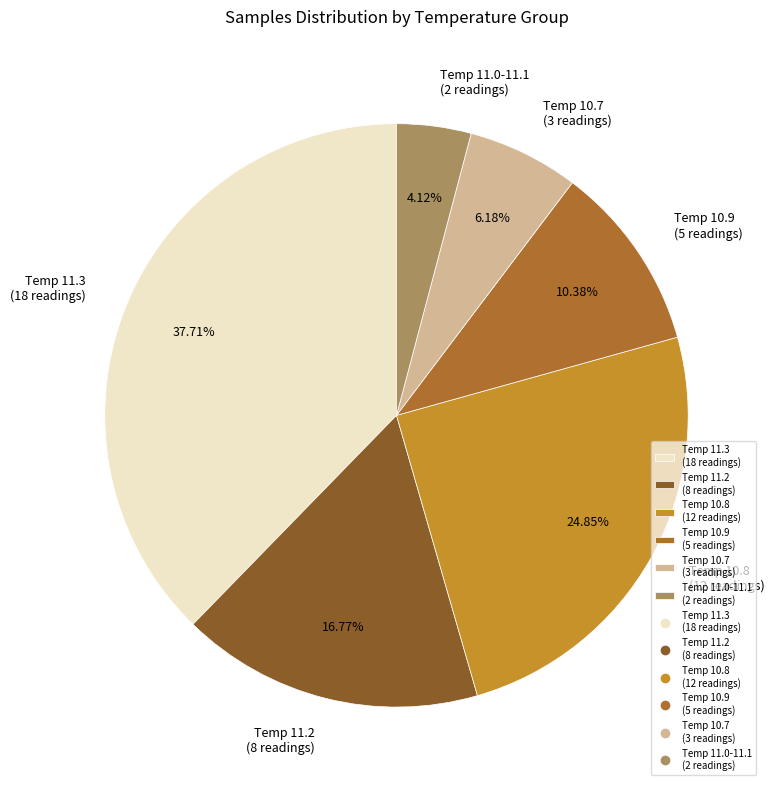

Which has a higher value, Temp 10.9 (5 readings) or Temp 11.3 (18 readings)?

Temp 11.3 (18 readings)